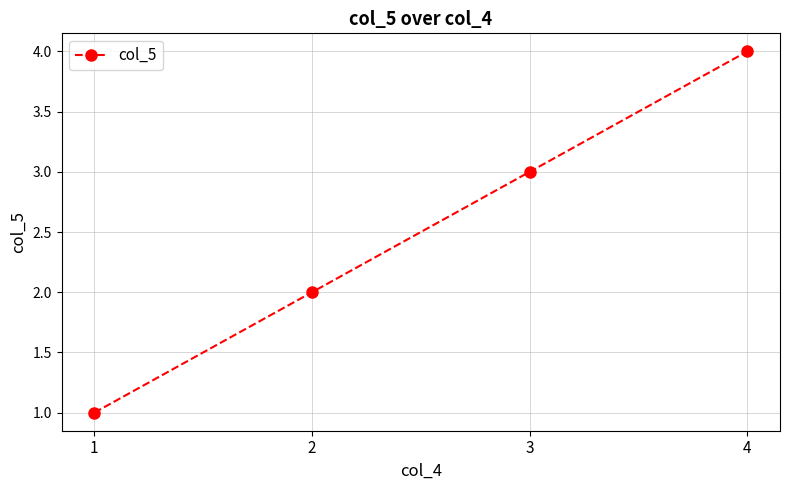

Which category has the highest value across all series?

4